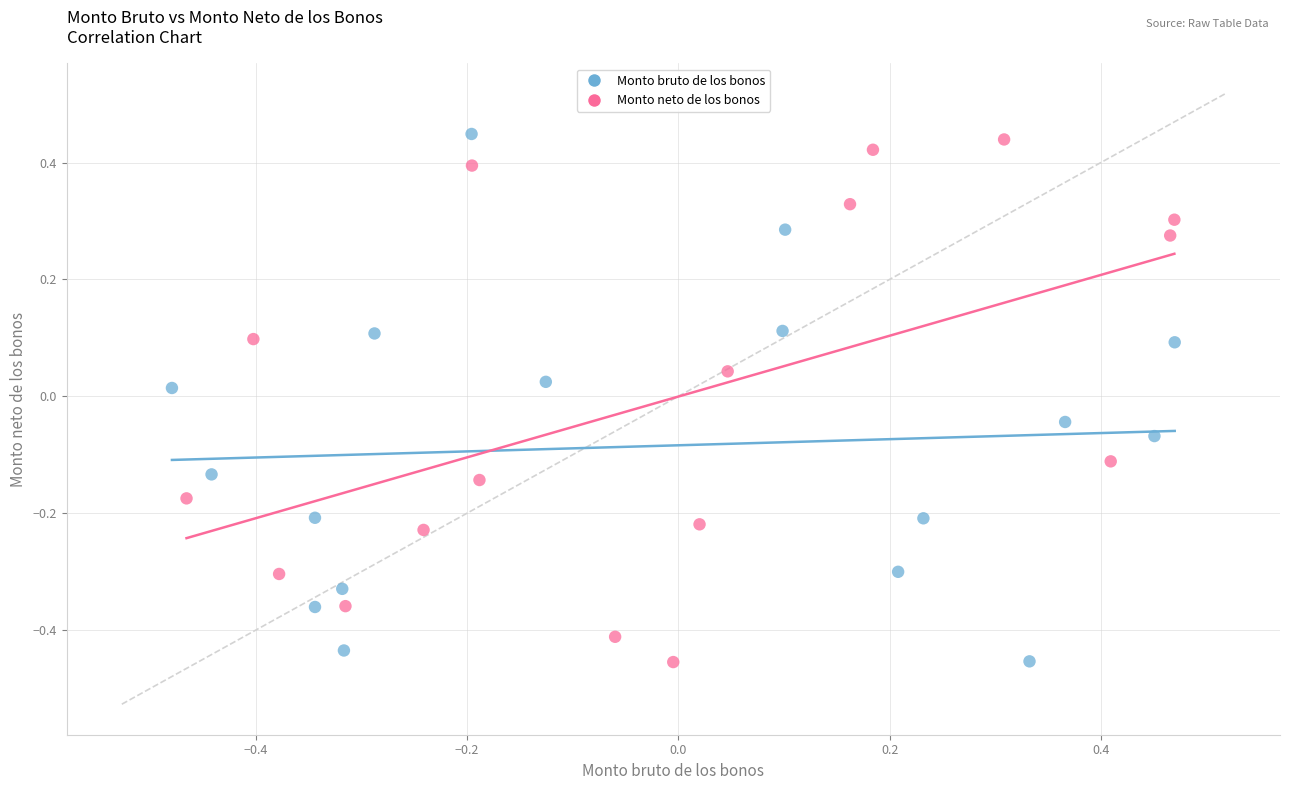

What are all the series names shown in the legend?

Monto bruto de los bonos, Monto neto de los bonos